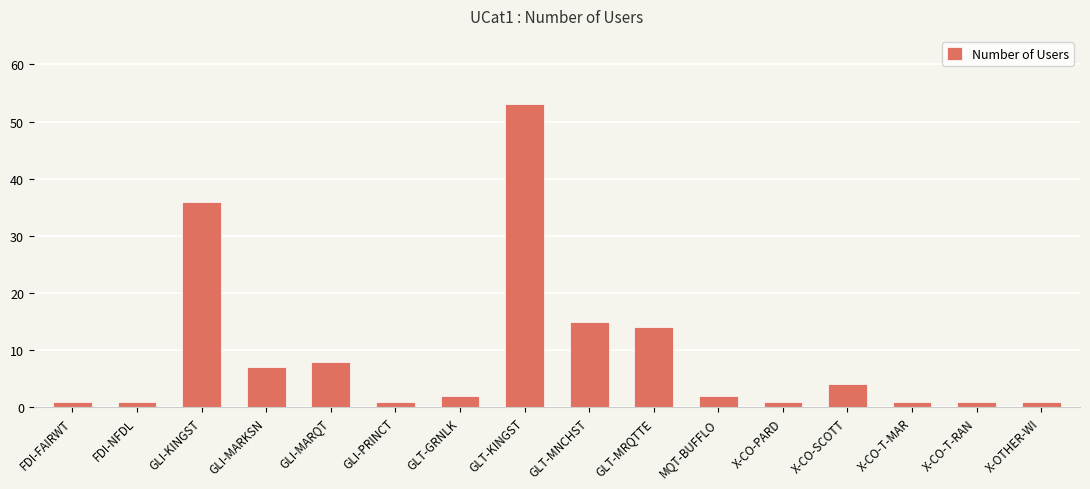

What is the maximum value shown in the chart?

53